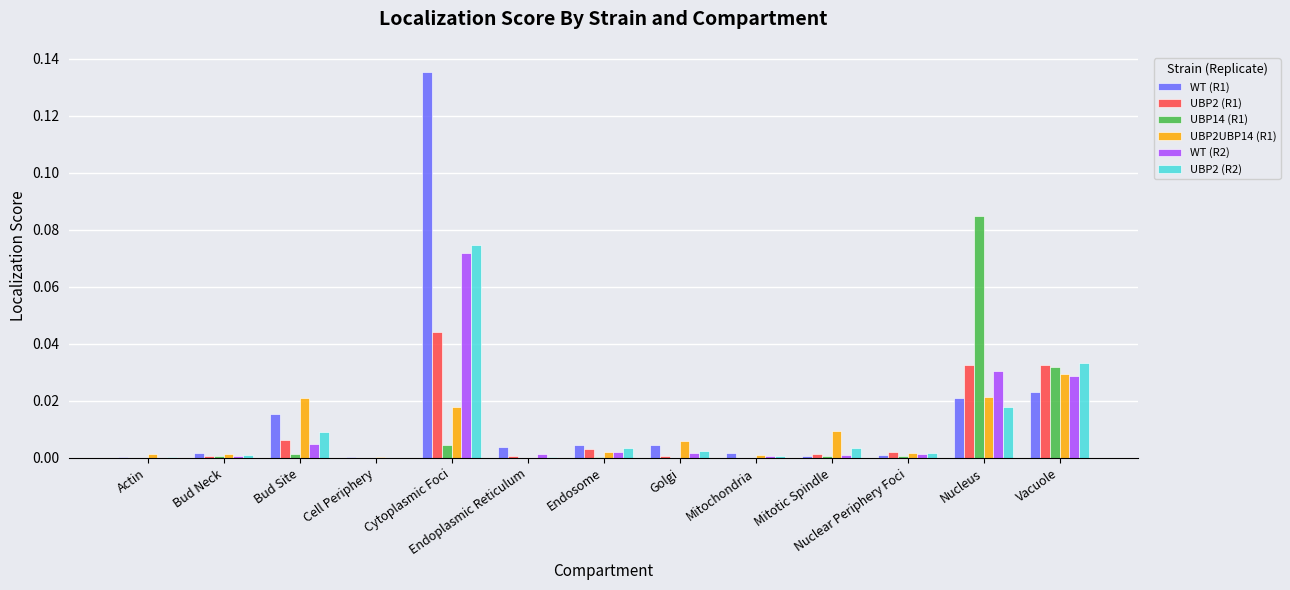

Which category has the highest value across all series?

Cytoplasmic Foci